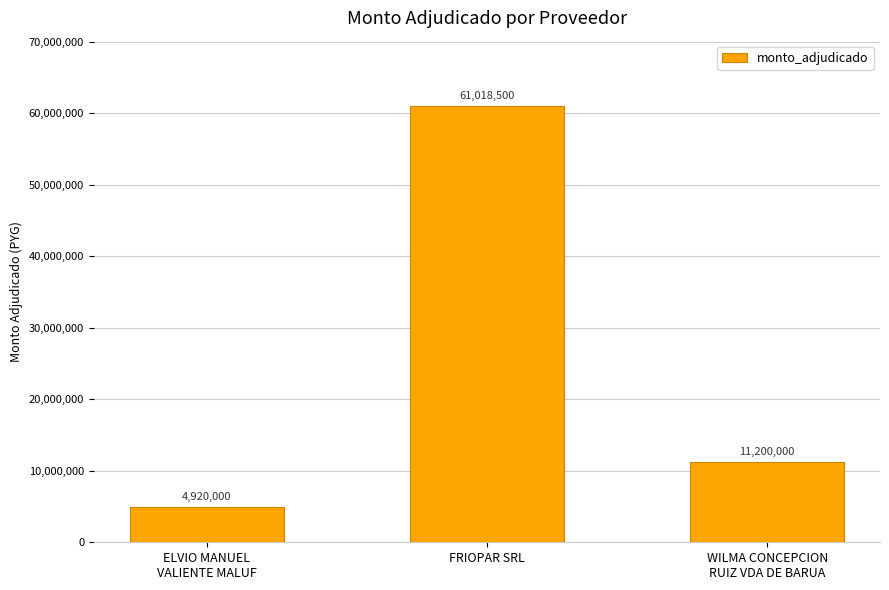

Reading right to left, what are all the values shown in this chart?

11200000	61018500	4920000